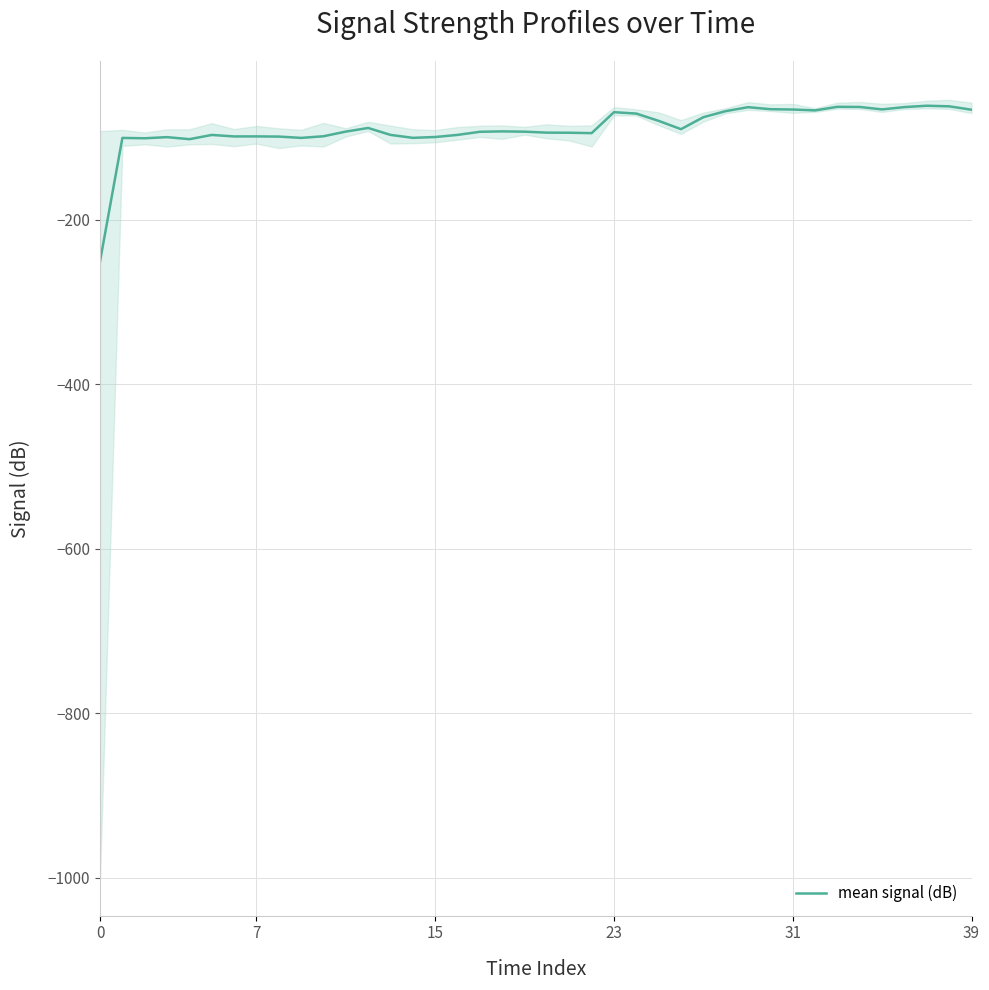

Reading left to right, what are all the values shown in this chart?

-250.4	-100.4	-100.8	-99.4	-101.9	-96.7	-98.5	-98.5	-98.7	-100.3	-98.3	-92.6	-88.2	-96.7	-100.2	-99.2	-96.7	-92.9	-92.4	-92.8	-93.9	-94.0	-94.5	-69.1	-70.7	-79.6	-89.7	-75.1	-67.8	-63.0	-65.4	-65.8	-66.9	-62.5	-62.7	-65.7	-62.8	-61.2	-61.9	-66.0